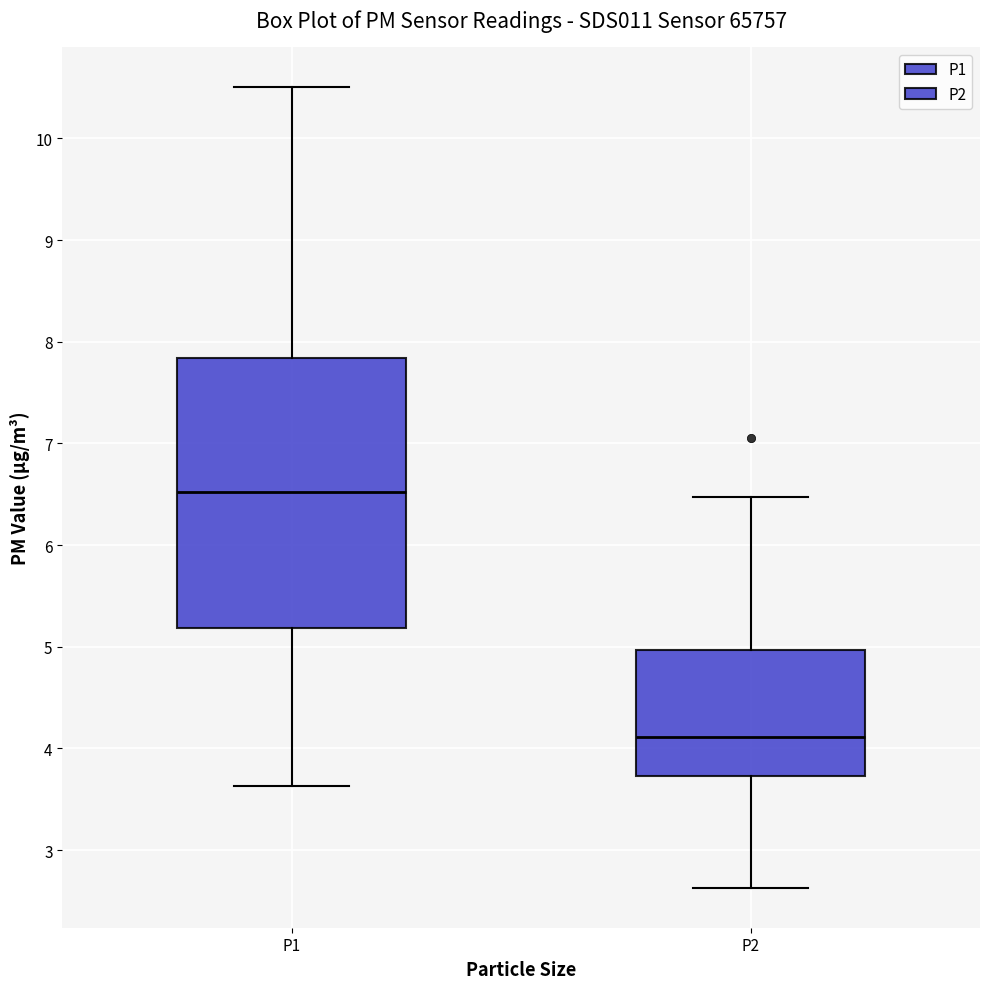

Comparing the boxes themselves (not the whiskers), which one is the tallest?

P1